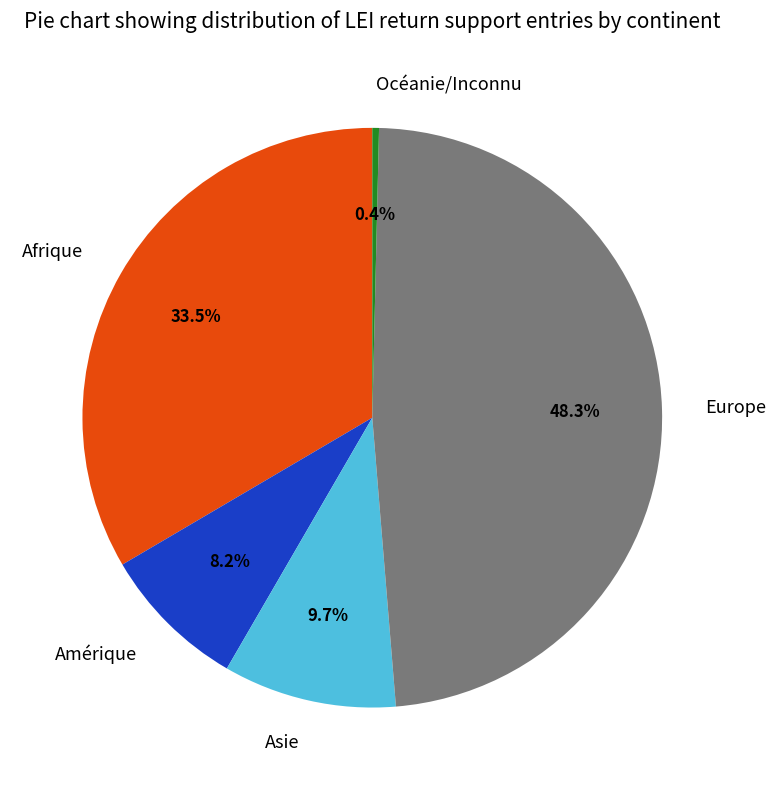

Which slice is the smallest?

Océanie/Inconnu